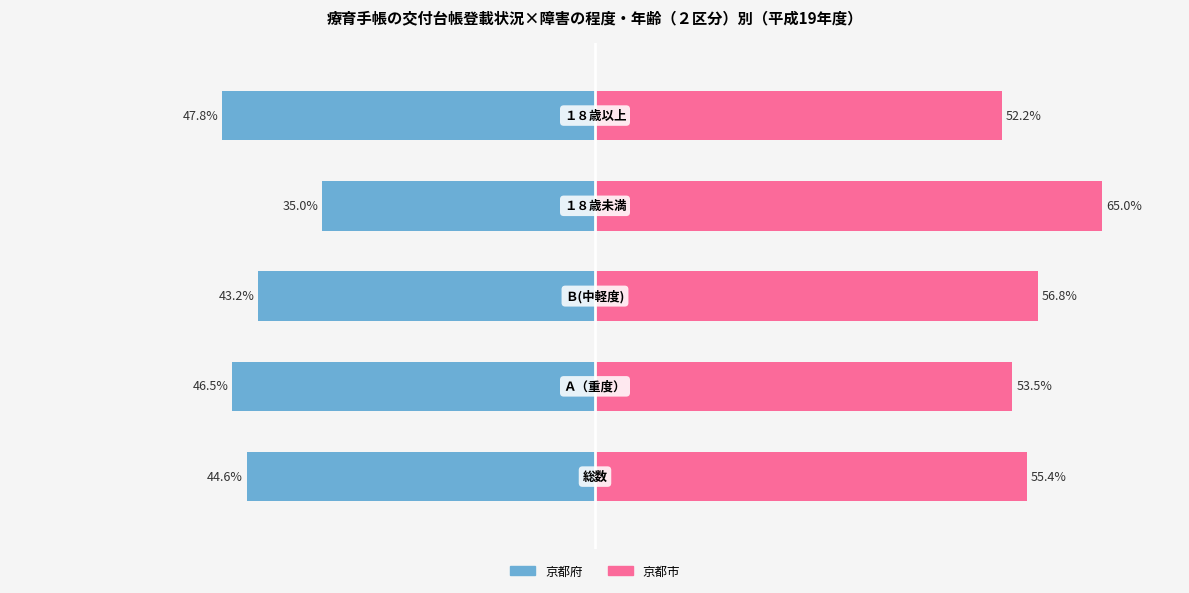

What is the difference between the maximum and minimum values in the 京都府 series?

12.8